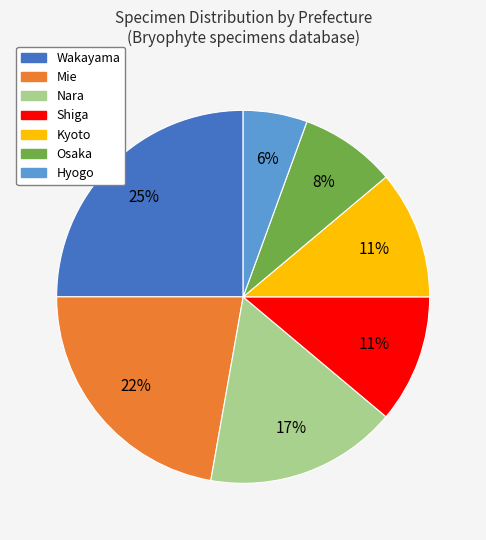

Does any single category account for the majority?

No